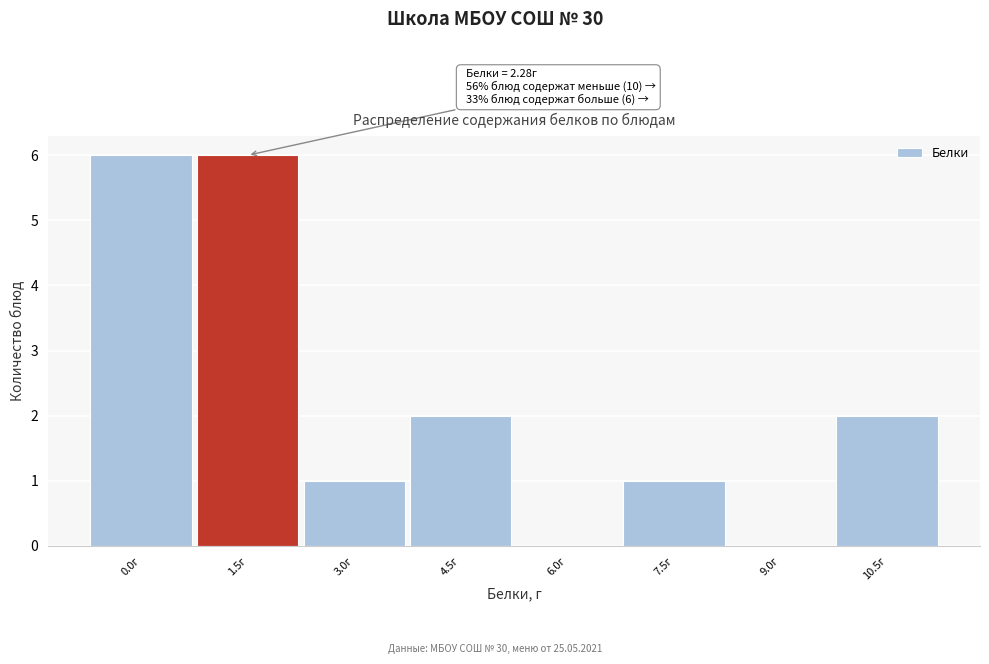

Reading right to left, extract all data points from this chart.

10.5г=2	9.0г=0	7.5г=1	6.0г=0	4.5г=2	3.0г=1	1.5г=6	0.0г=6